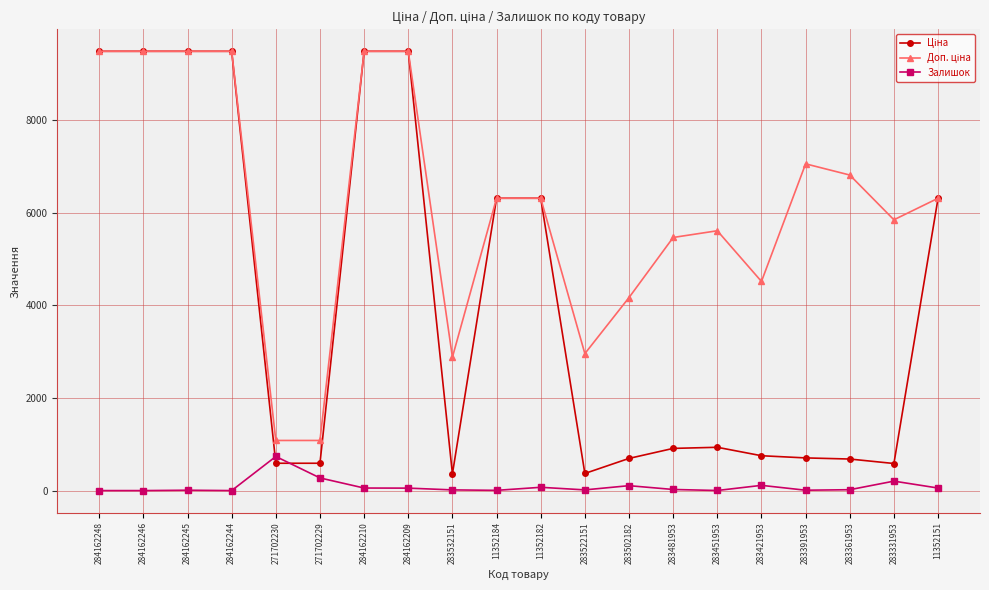

What is the total value across all series at 11352151?

12672.5